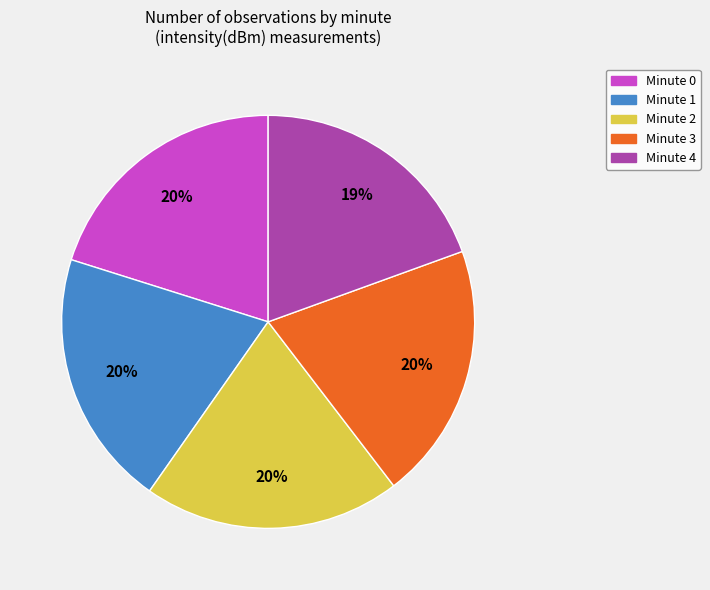

True or false: Minute 1 accounts for 13% of the total.

False